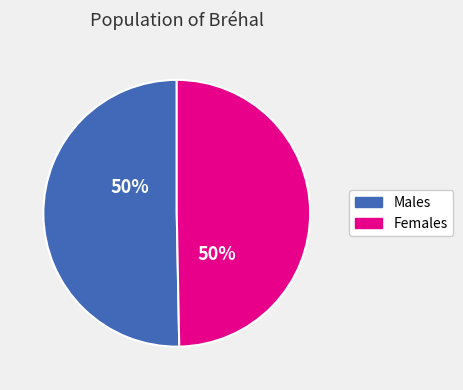

Is it true that Females is 50% of the pie?

True